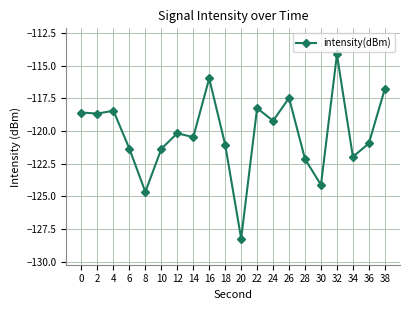

Reading left to right, transcribe all the data shown in this chart.

0=-118.6	2=-118.7	4=-118.4	6=-121.4	8=-124.7	10=-121.4	12=-120.2	14=-120.5	16=-116.0	18=-121.0	20=-128.2	22=-118.3	24=-119.2	26=-117.5	28=-122.1	30=-124.1	32=-114.1	34=-122.0	36=-120.9	38=-116.8